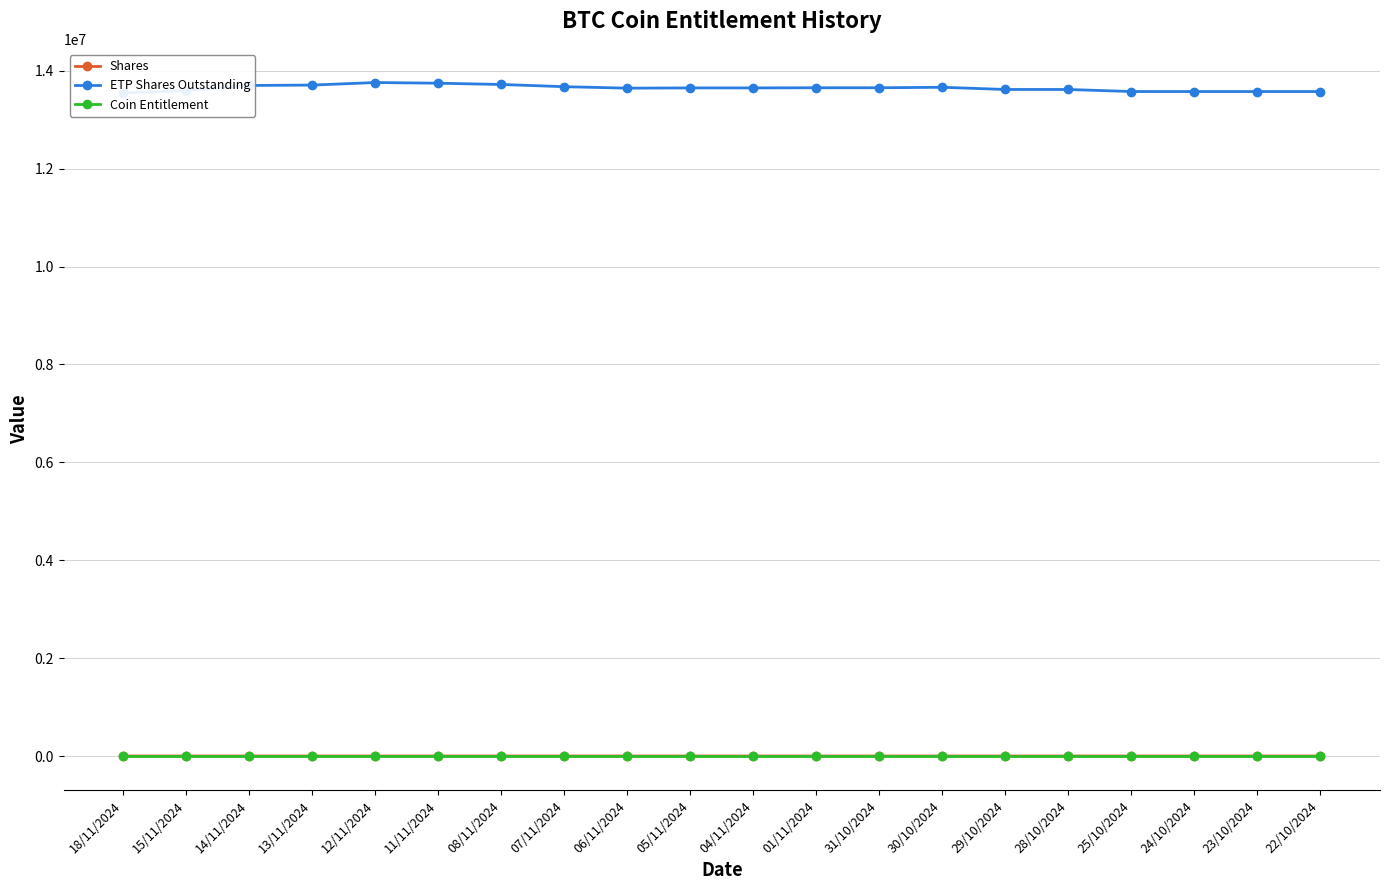

The ETP Shares Outstanding series shows 13646000.0 at 05/11/2024. True or false?

True